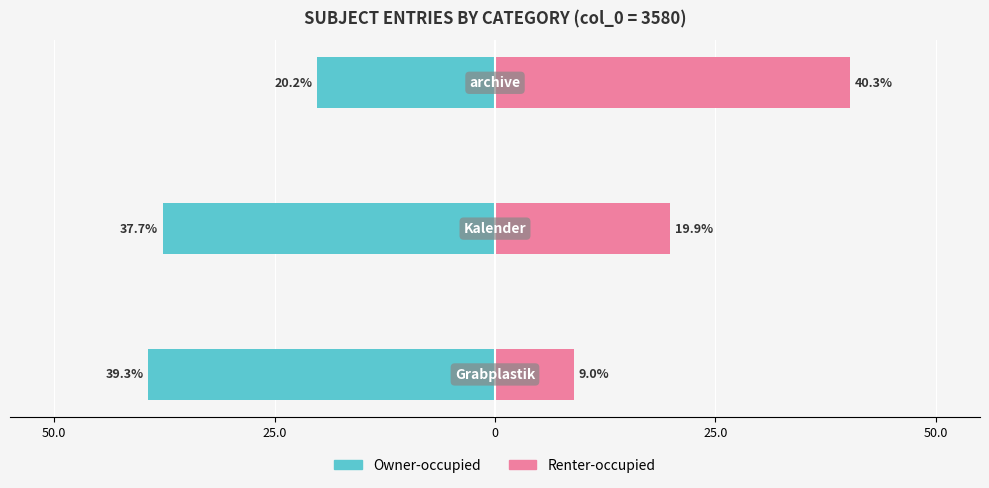

The value of Owner-occupied at 25.0 is -55.1. True or false?

False